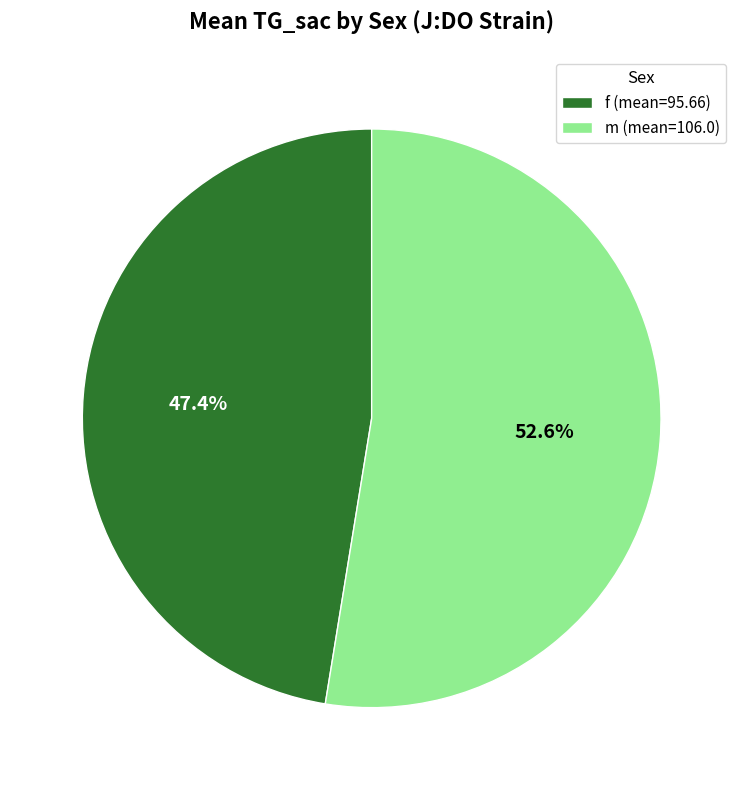

To the nearest percent, what is the average slice percentage?

50%